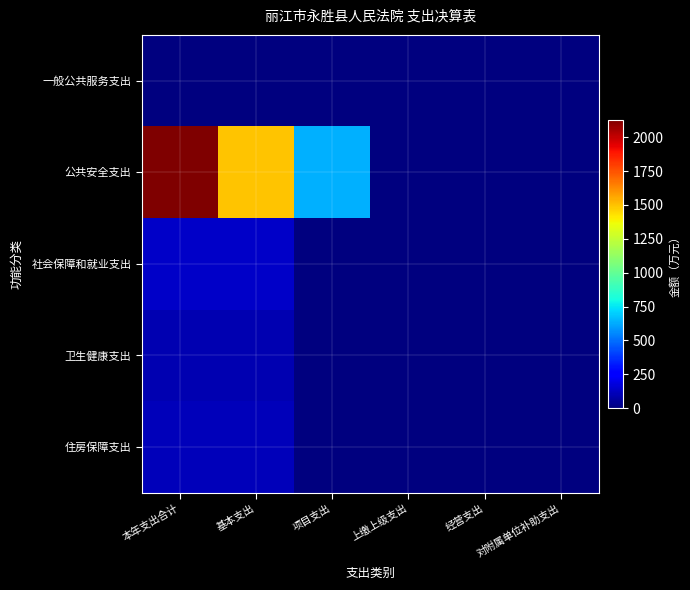

What is the maximum value shown in the chart?

2131.0